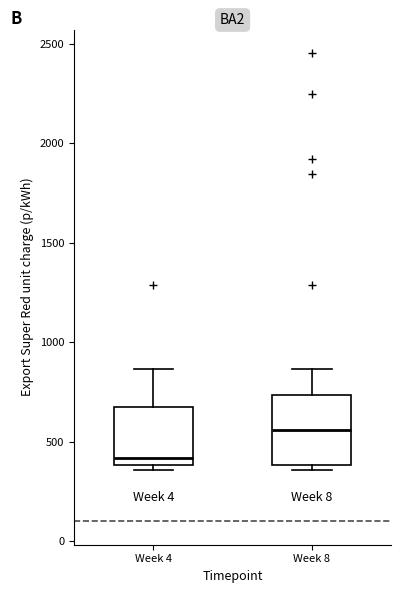

Where is the upper edge of the box for Week 8 on the y-axis? The values are not printed on the chart, so give them approximately, as read against the axis.

750